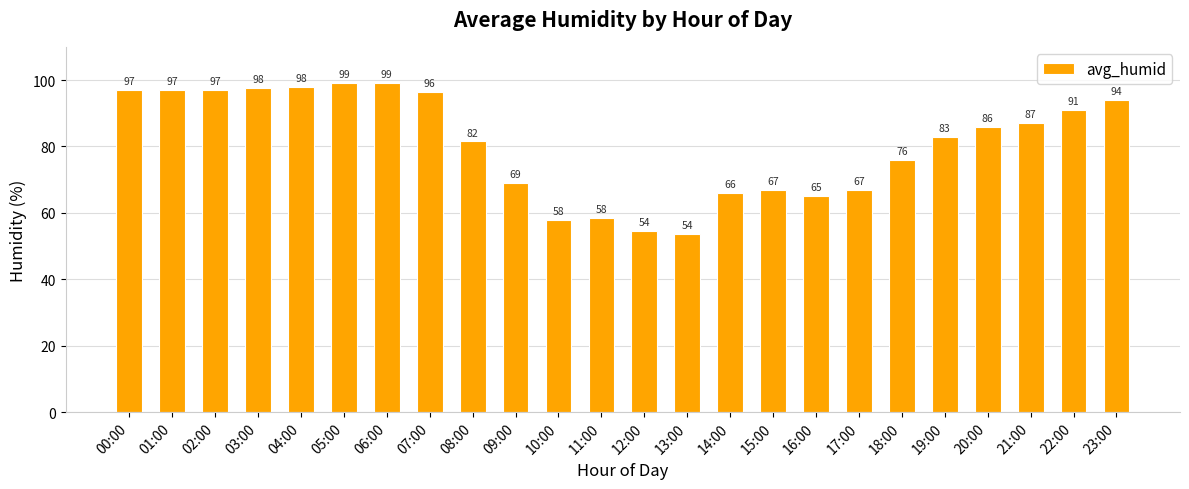

True or false: the data shows 67.0 at 17:00.

True